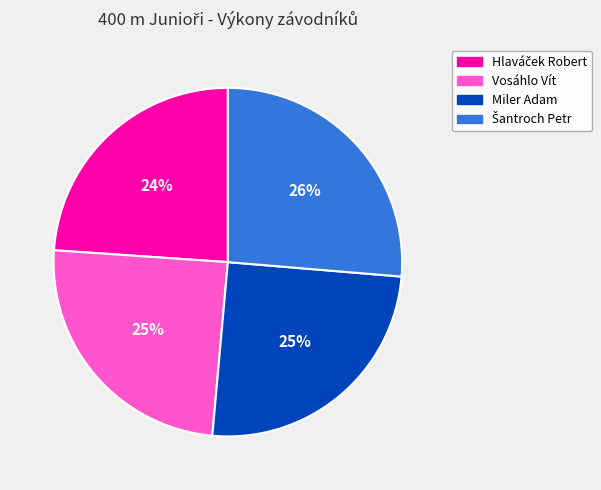

How many slices are in this pie chart?

4